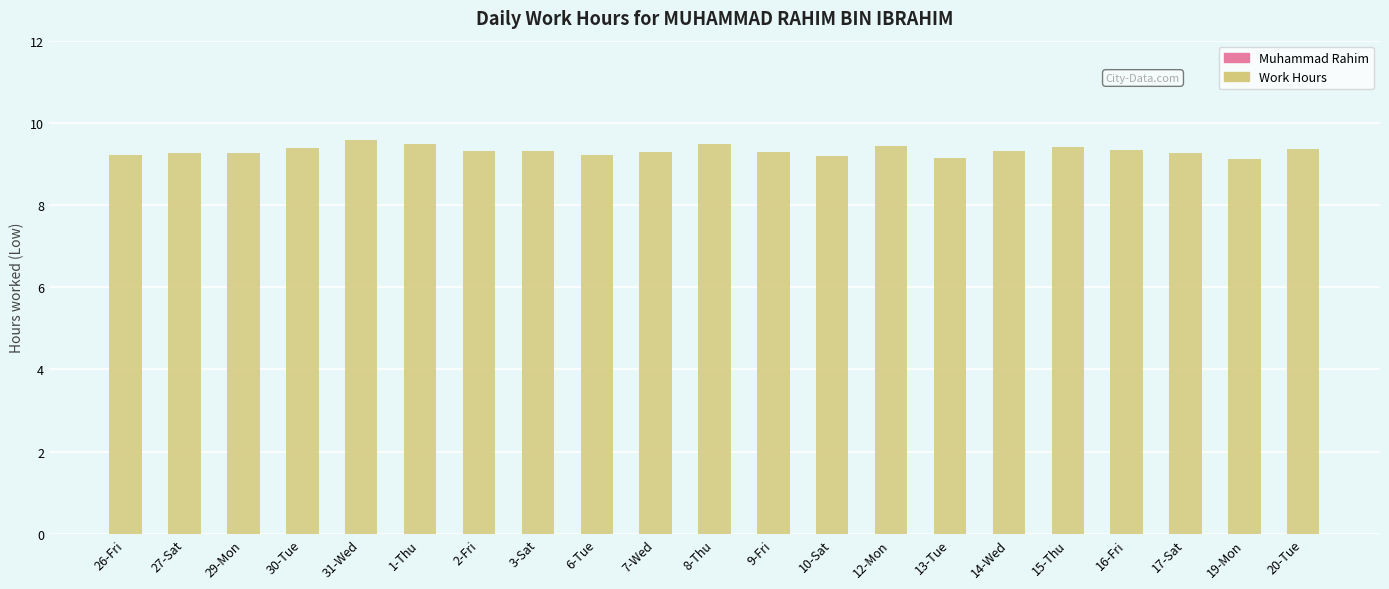

What is the label of the 18th bar from the left?

16-Fri